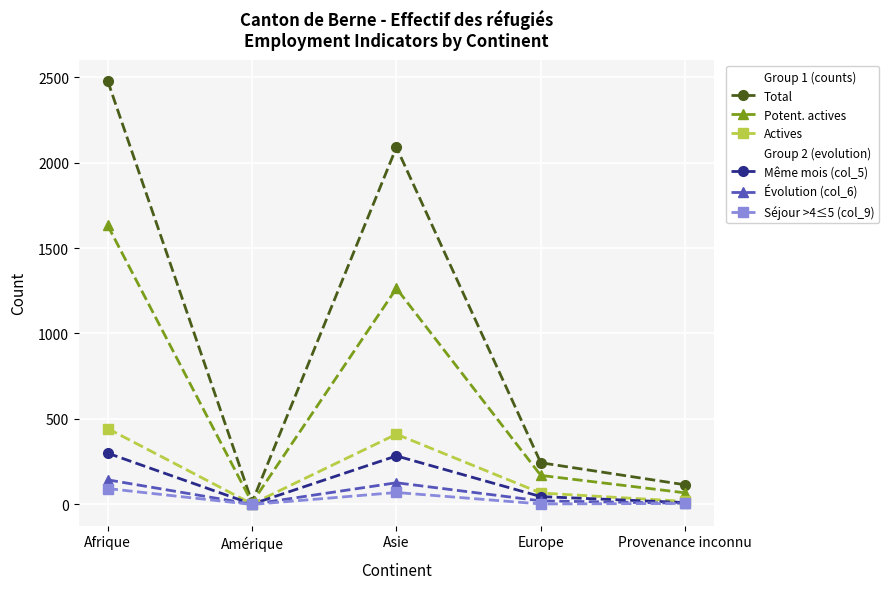

What is the highest value of the Évolution (col_6) series?

144